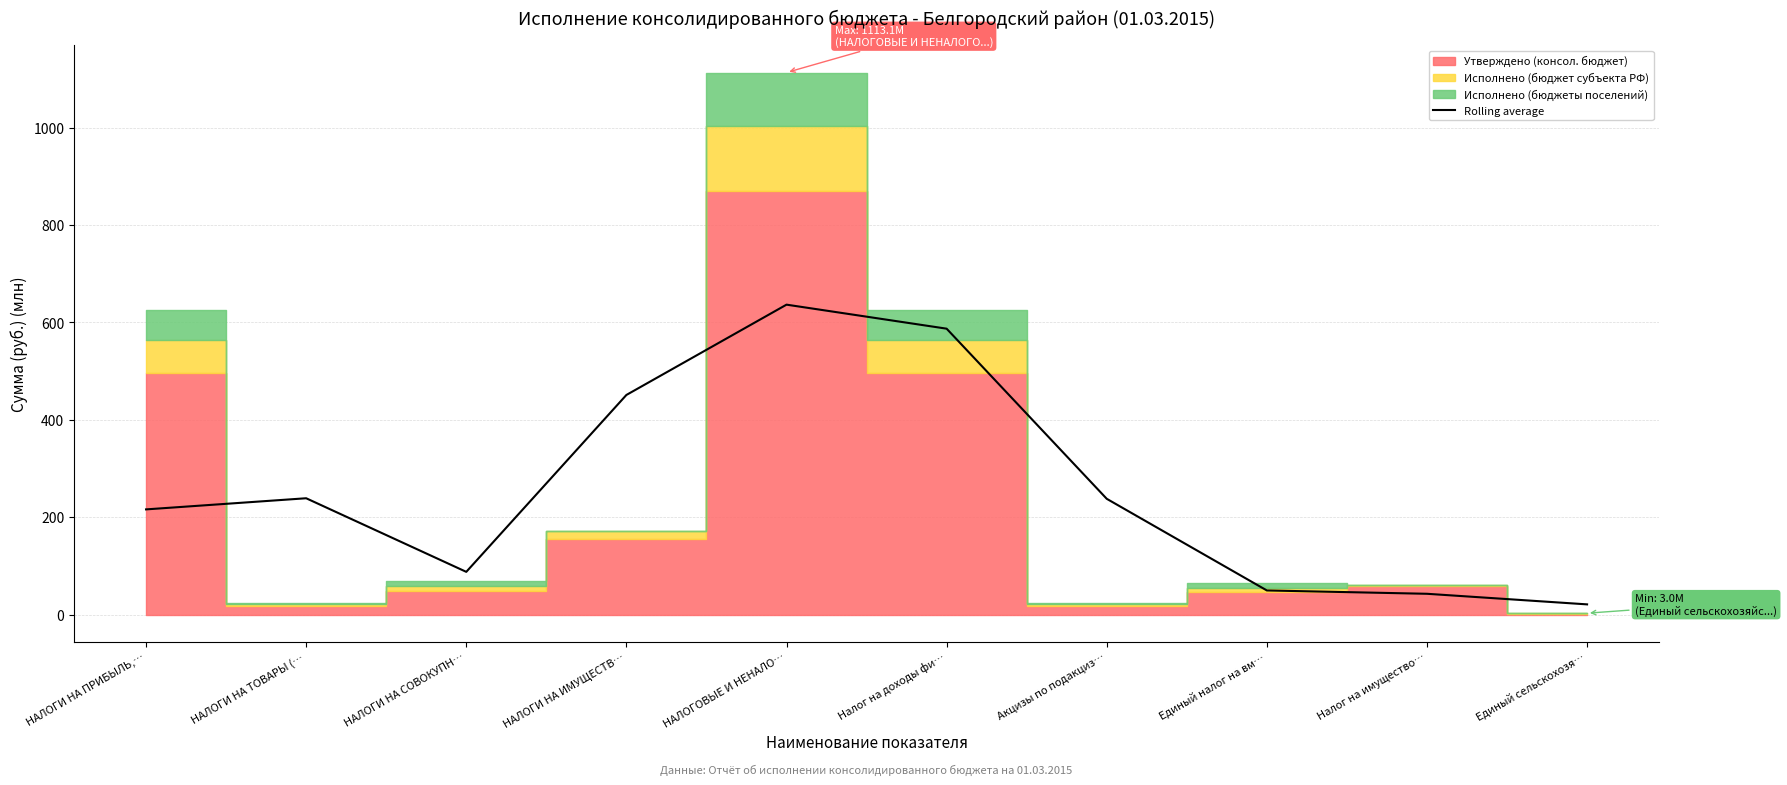

Reading left to right, extract all data points from this chart.

НАЛОГИ НА ПРИБЫЛЬ,…=216.1	НАЛОГИ НА ТОВАРЫ (…=239.0	НАЛОГИ НА СОВОКУПН…=87.9	НАЛОГИ НА ИМУЩЕСТВ…=451.1	НАЛОГОВЫЕ И НЕНАЛО…=636.5	Налог на доходы фи…=587.2	Акцизы по подакциз…=237.9	Единый налог на вм…=49.7	Налог на имущество…=42.8	Единый сельскохозя…=21.1